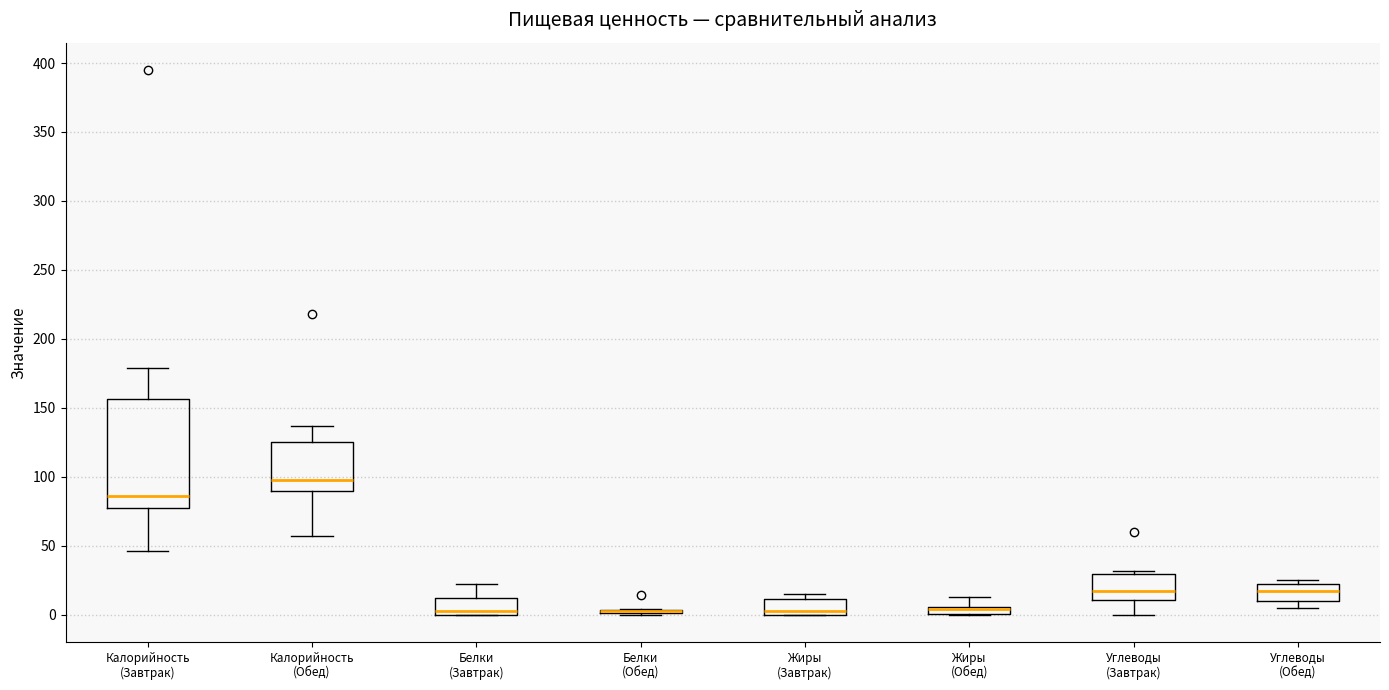

Which box is the tallest, from its lower edge to its upper edge?

Калорийность (Завтрак)